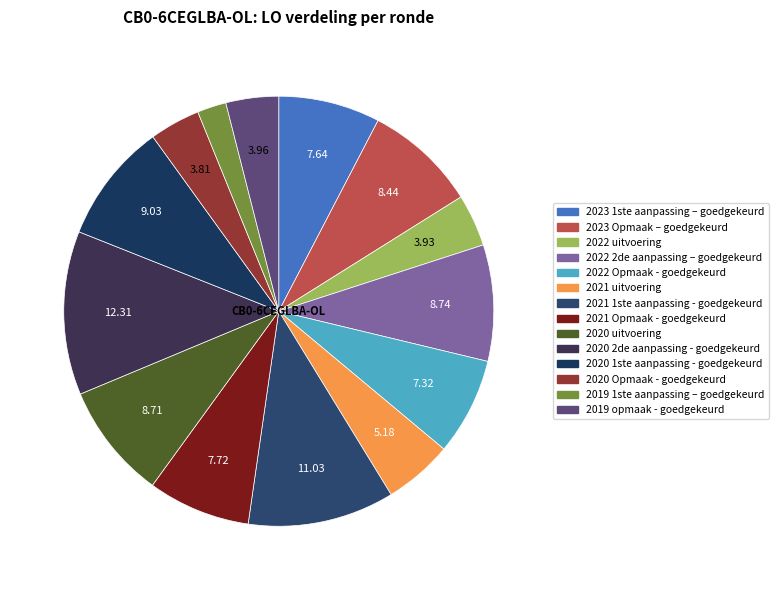

Is 2021 uitvoering the majority of the pie?

No